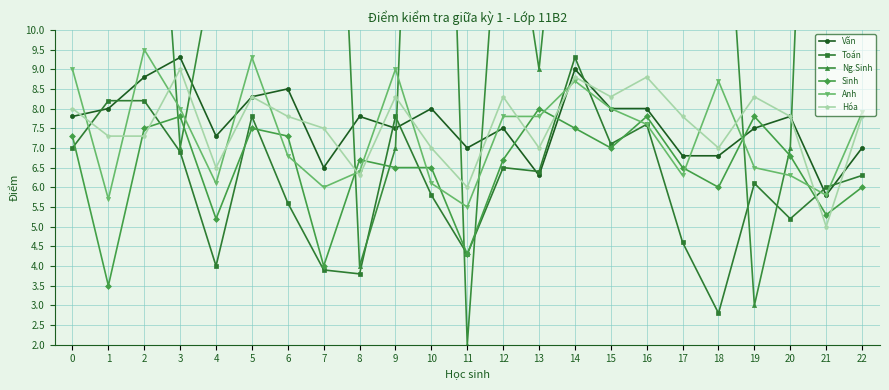

What is the total value across all series at 19?

39.2